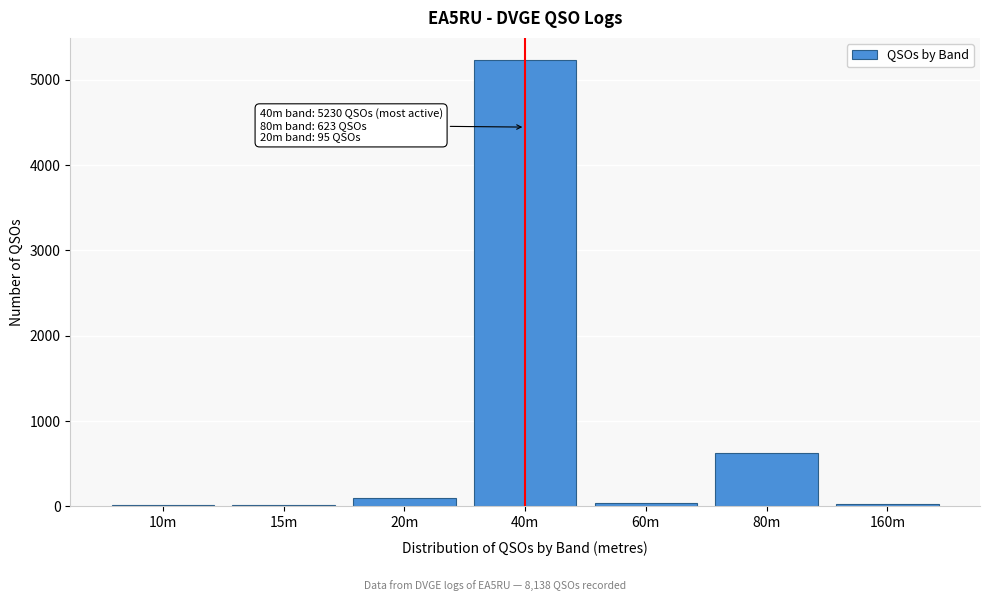

Which has a higher value, 80m or 40m?

40m